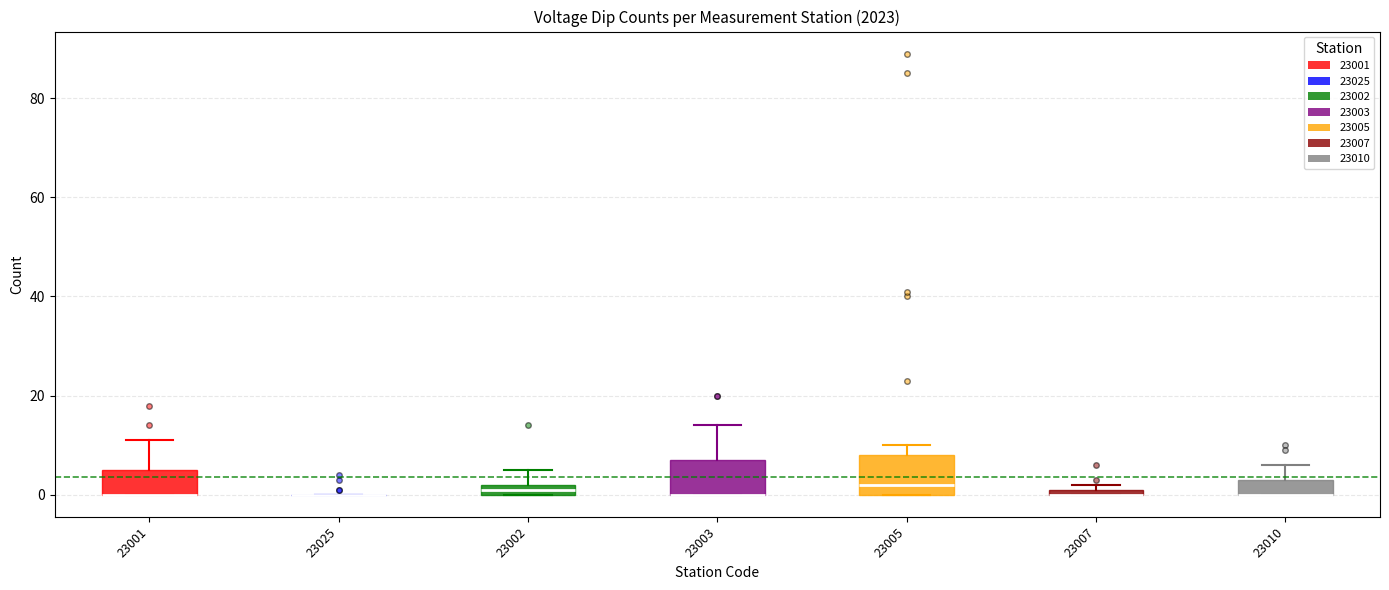

Where is the upper edge of the box at x = 23001 on the y-axis? The values are not printed on the chart, so give them approximately, as read against the axis.

6